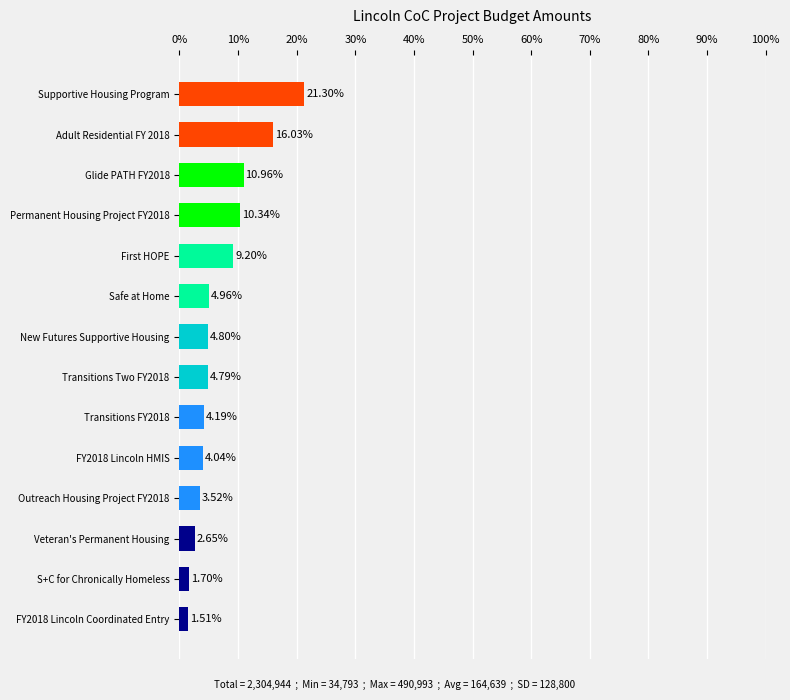

What is the difference between the maximum and minimum values?

19.8